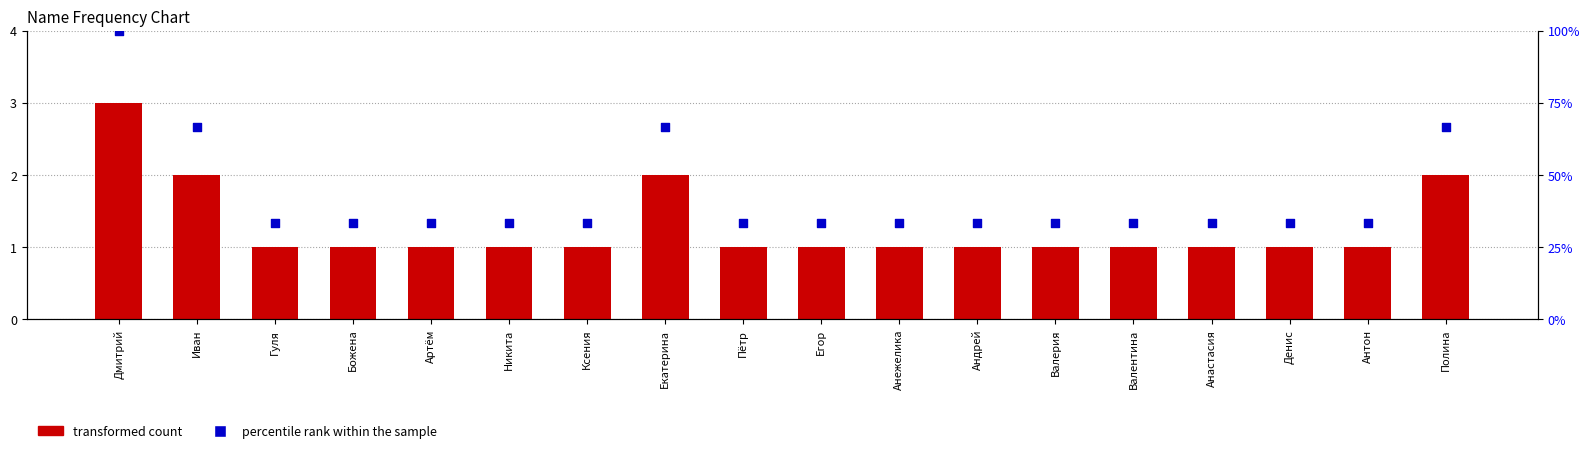

Which series contains the lowest Y value?

transformed count